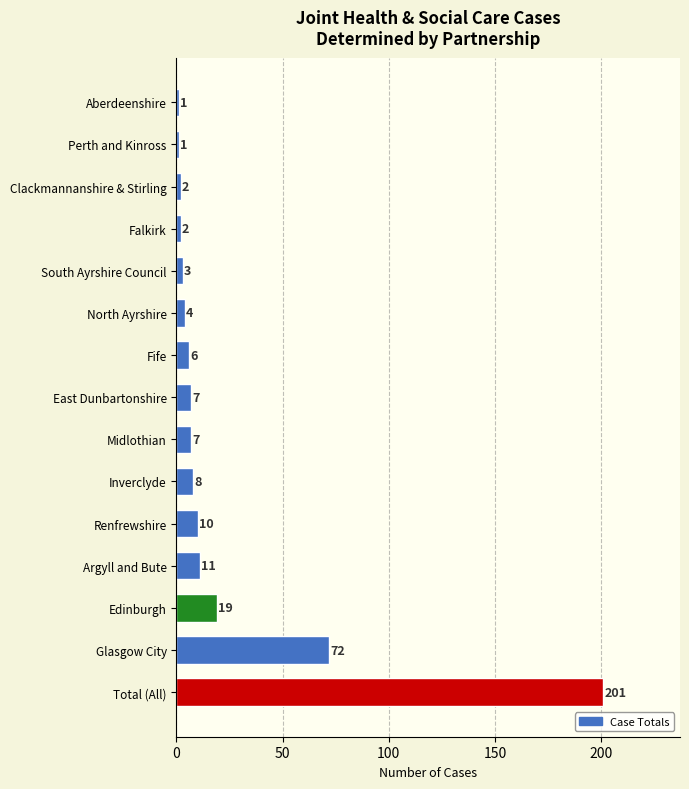

The chart shows a value of 123 at Glasgow City. True or false?

False